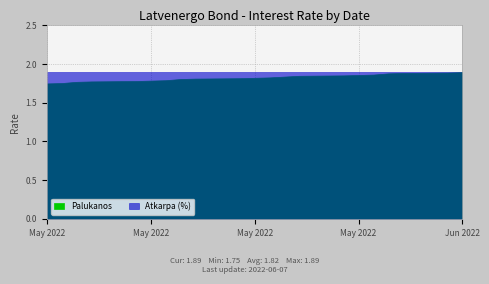

Reading right to left, extract all data points from this chart.

Palukanos: 2022-05-10=1.7	2022-05-11=1.8	2022-05-12=1.8	2022-05-13=1.8	2022-05-16=1.8	2022-05-17=1.8	2022-05-18=1.8	2022-05-19=1.8	2022-05-20=1.8	2022-05-23=1.8	2022-05-24=1.8	2022-05-25=1.8	2022-05-27=1.8	2022-05-30=1.9	2022-05-31=1.9	2022-06-01=1.9	2022-06-02=1.9	2022-06-03=1.9	2022-06-06=1.9	2022-06-07=1.9
Atkarpa: 2022-05-10=1.9	2022-05-11=1.9	2022-05-12=1.9	2022-05-13=1.9	2022-05-16=1.9	2022-05-17=1.9	2022-05-18=1.9	2022-05-19=1.9	2022-05-20=1.9	2022-05-23=1.9	2022-05-24=1.9	2022-05-25=1.9	2022-05-27=1.9	2022-05-30=1.9	2022-05-31=1.9	2022-06-01=1.9	2022-06-02=1.9	2022-06-03=1.9	2022-06-06=1.9	2022-06-07=1.9